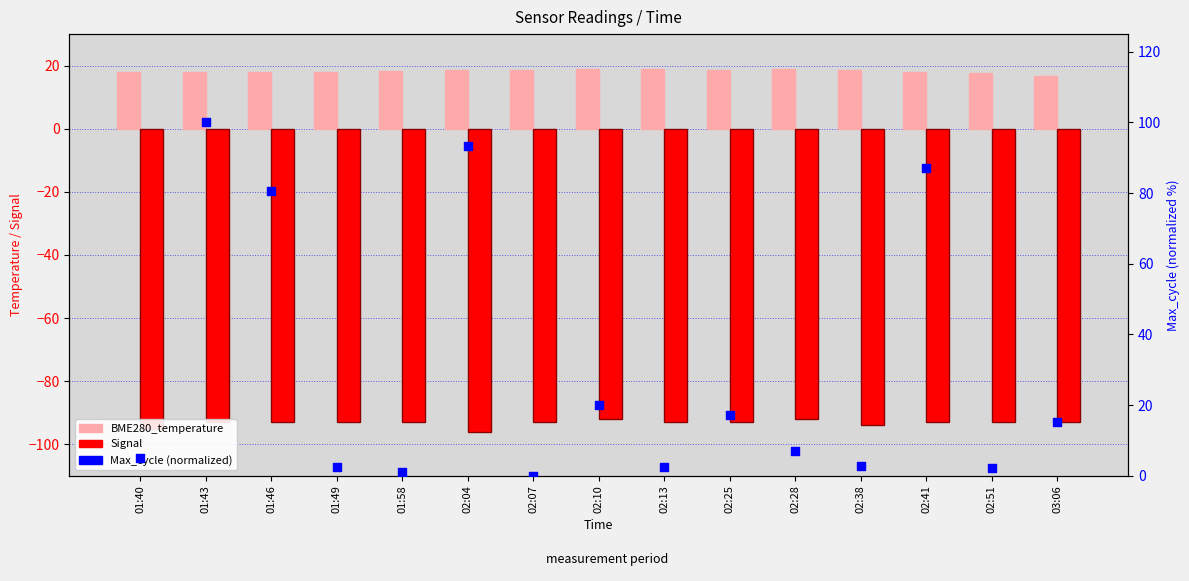

What are all the series names shown in the legend?

BME280_temperature, Signal, Max_cycle (norm)